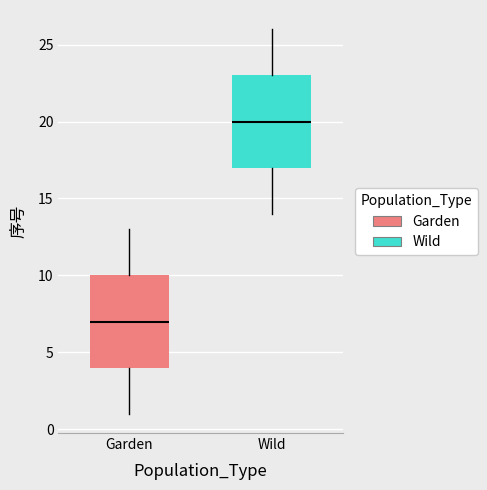

Where is the lower edge of the box for Garden on the y-axis? The values are not printed on the chart, so give them approximately, as read against the axis.

4